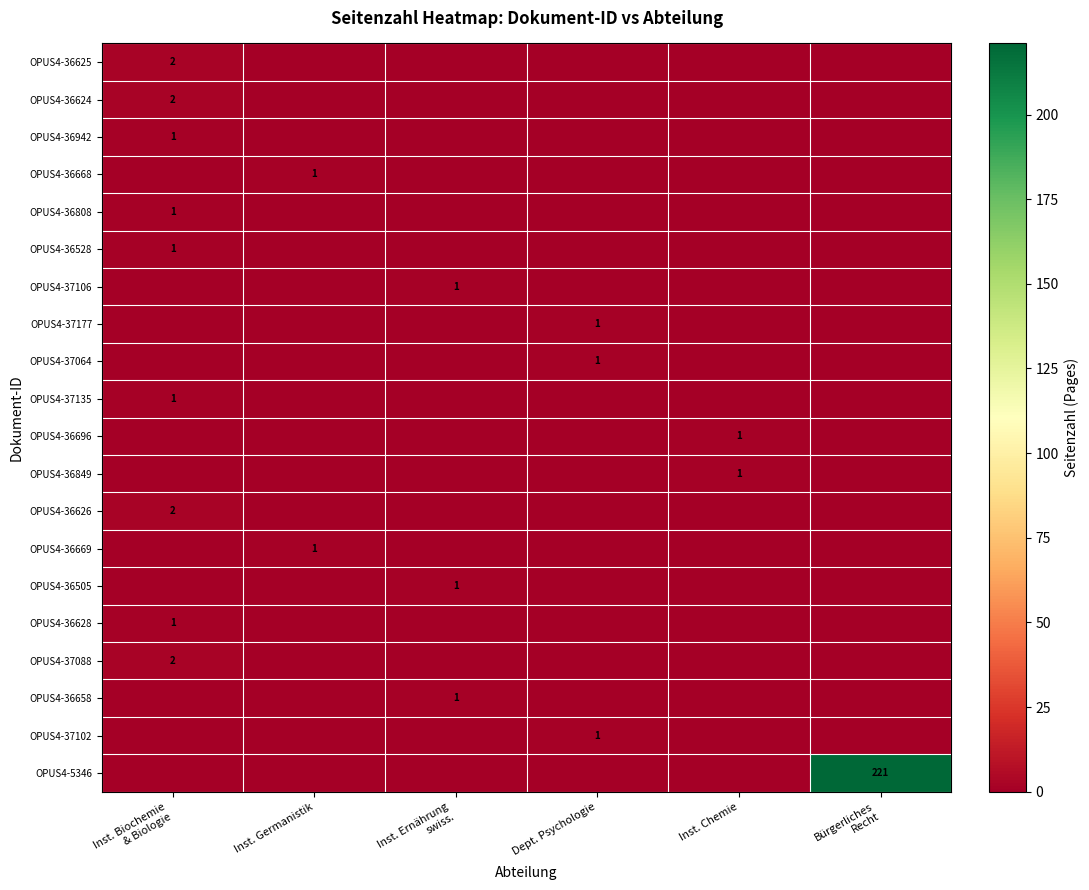

What is the sum of the OPUS4-37102 values at Dept. Psychologie and Bürgerliches Recht?

1